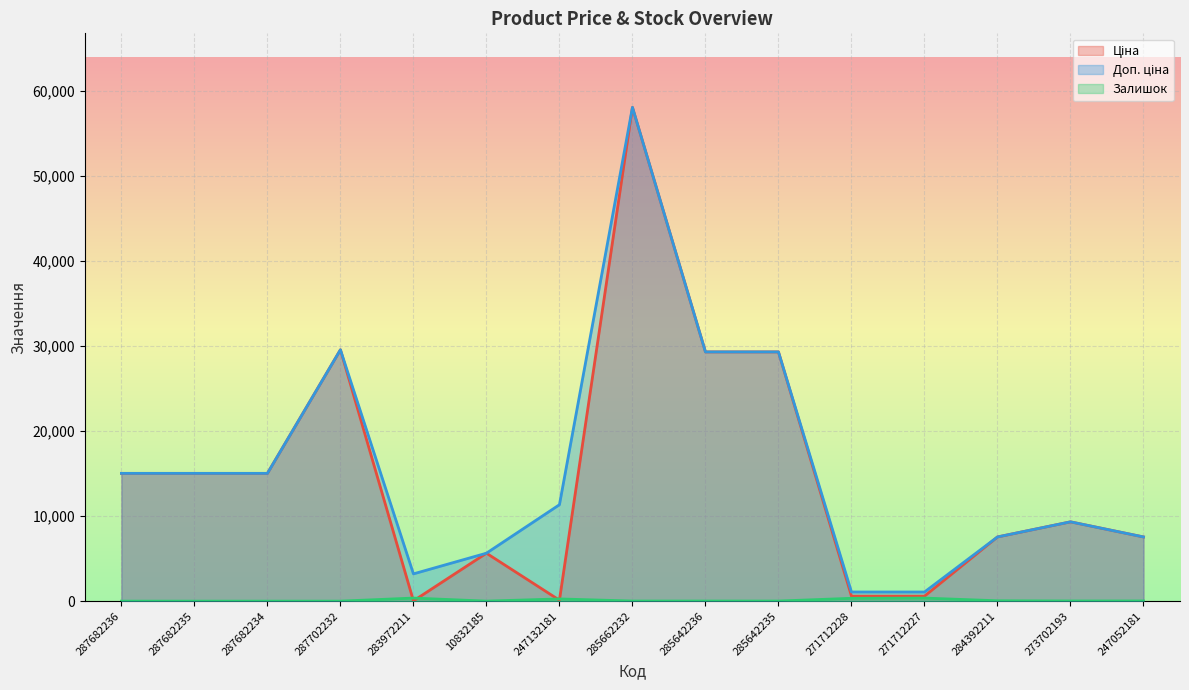

What is the maximum value shown in the chart?

58037.0